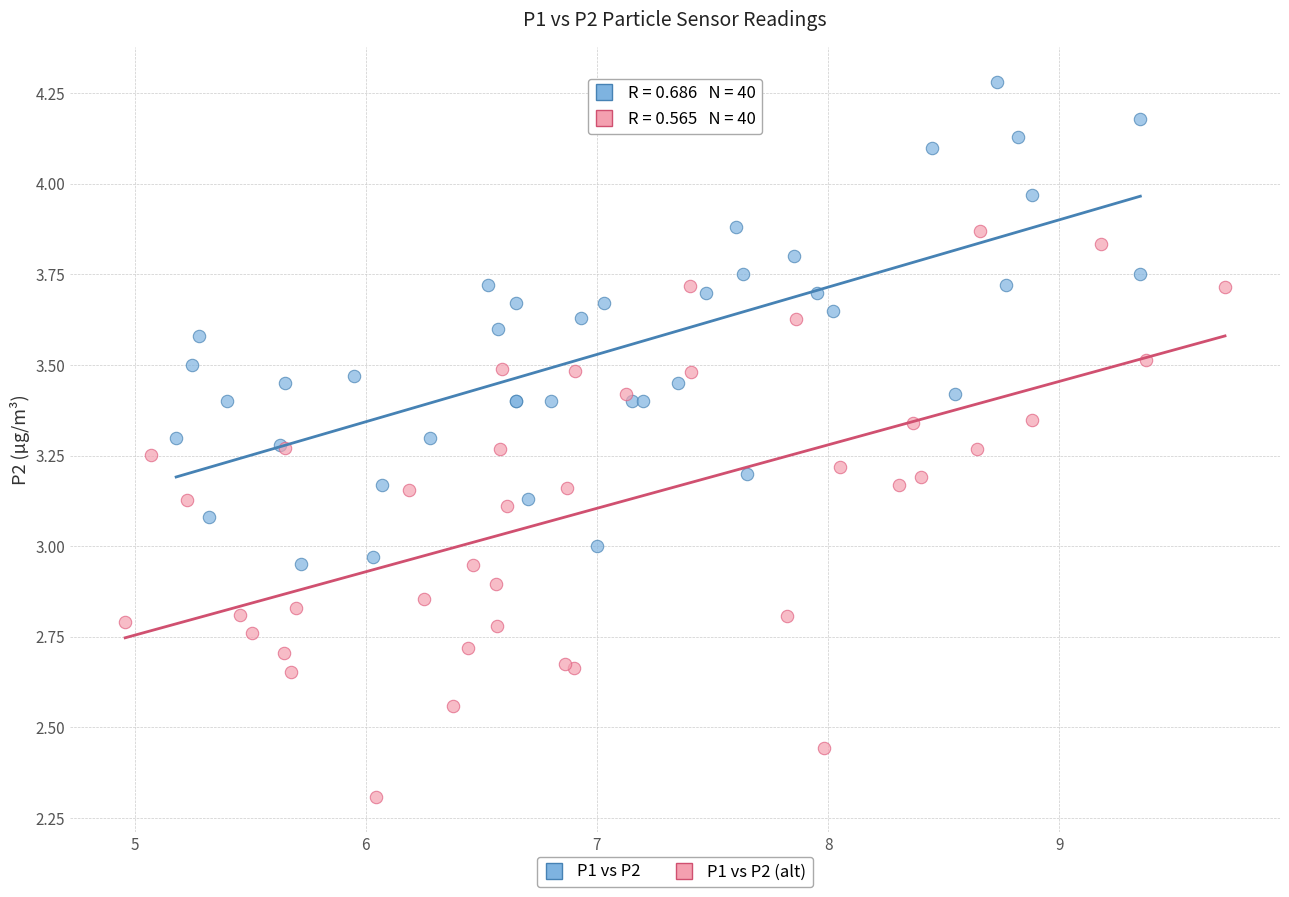

Which series contains the highest Y value?

P1 vs P2